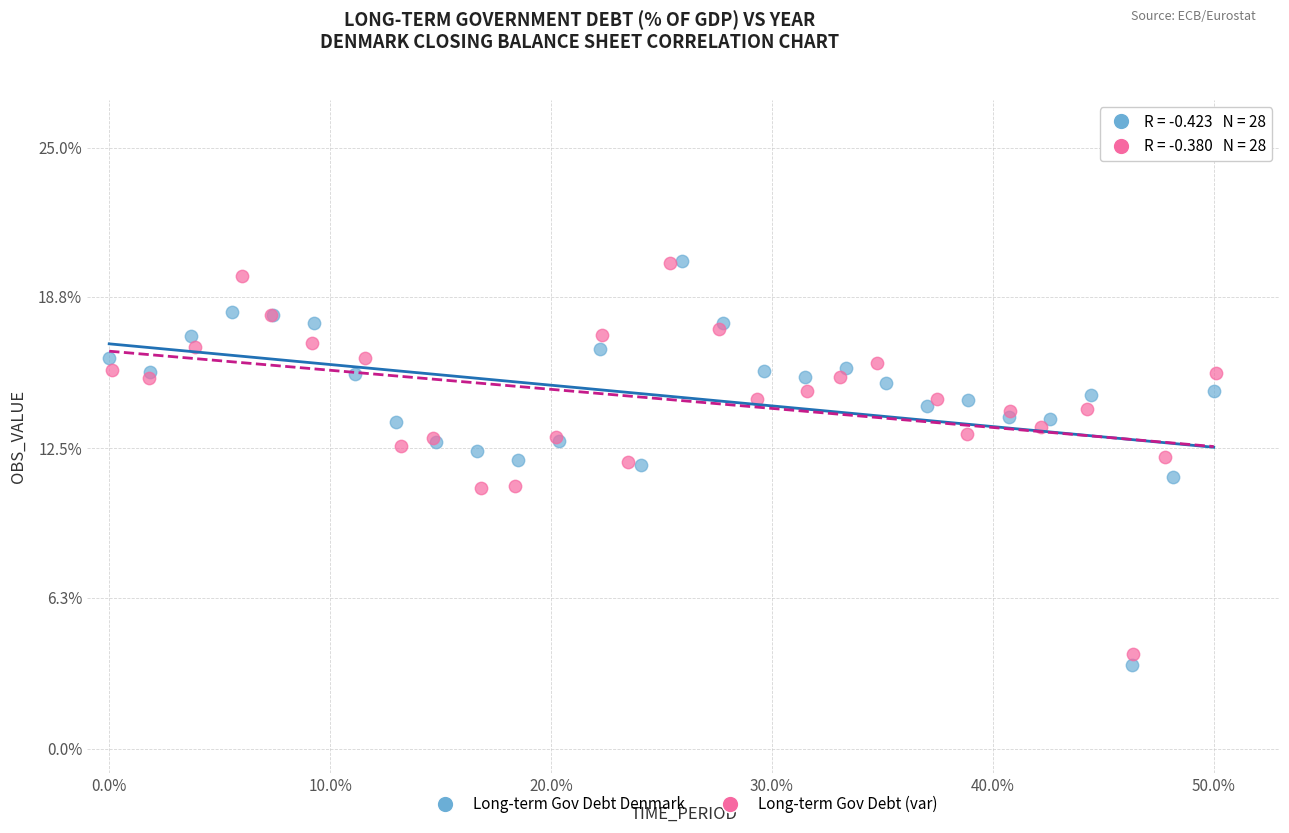

Which series has the widest spread of Y values?

Long-term Gov Debt Denmark